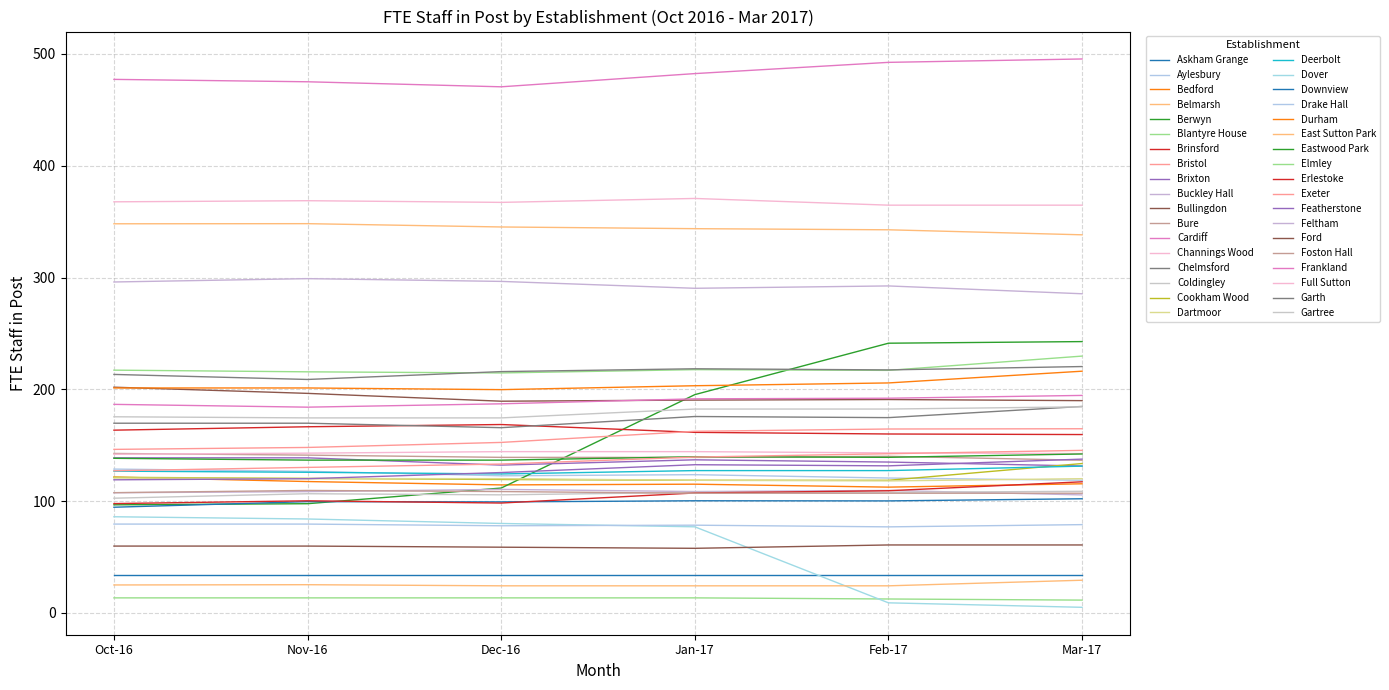

Does the chart have visible grid lines?

Yes